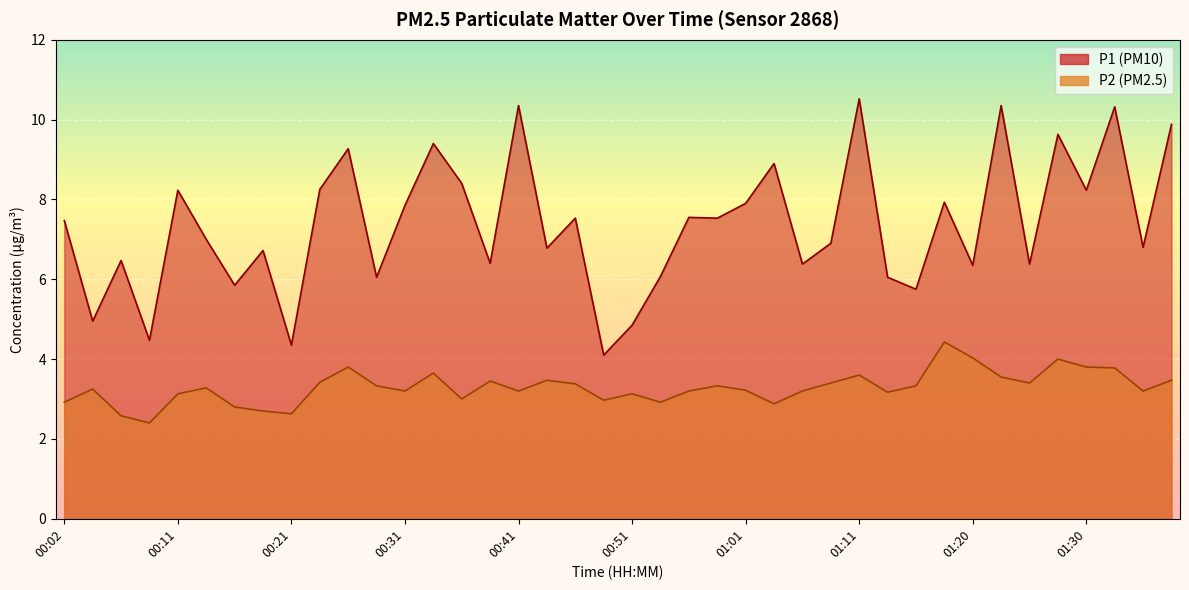

What is the difference between the maximum and second lowest values in the P2 series?

1.8